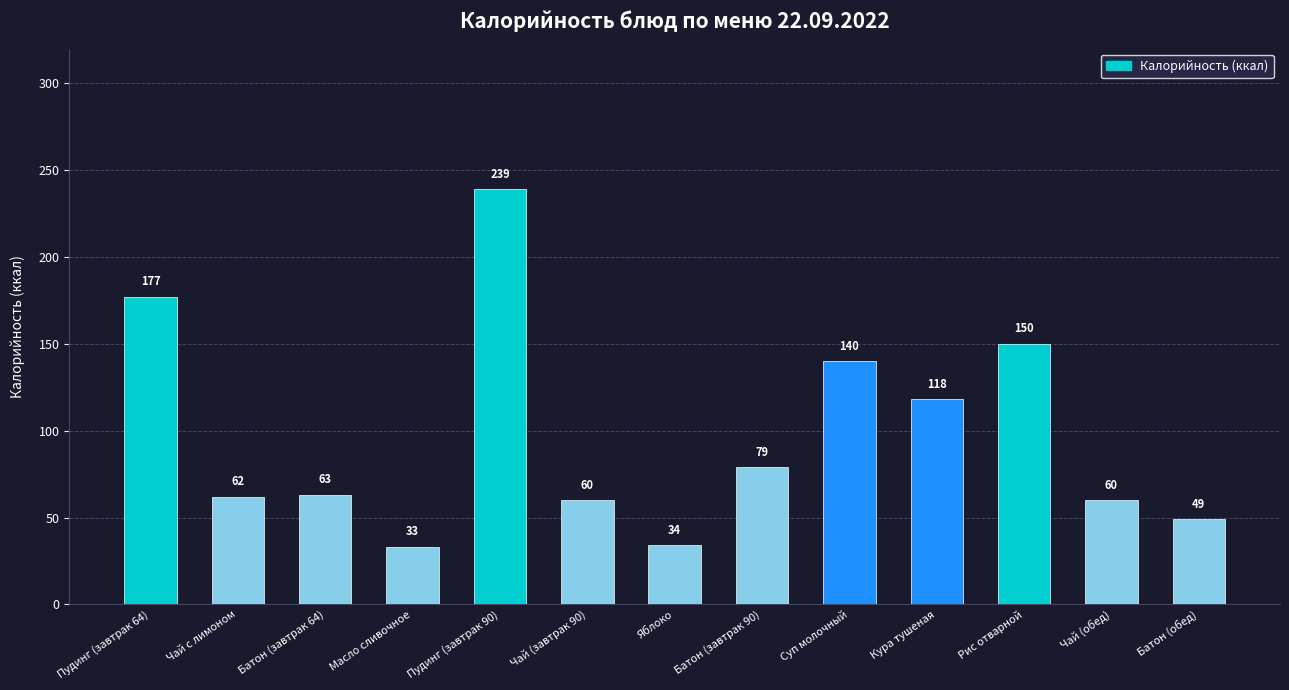

What is the label of the 5th bar from the right?

Суп молочный